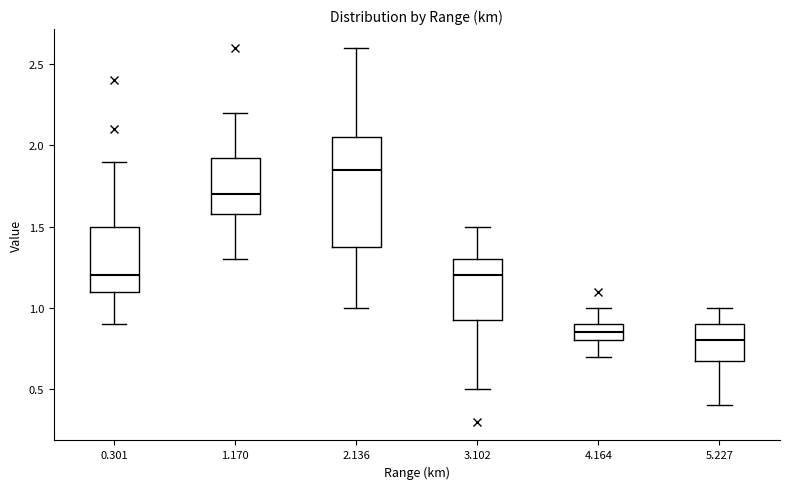

Reading left to right, read every box against the y-axis: the position of its median line, the range the box covers, and the ends of its whiskers. The values are not printed on the chart, so give them approximately, as read against the axis.

0.301: median 1.20, box 1.10 to 1.50, whiskers 0.90 to 1.90
1.170: median 1.70, box 1.60 to 1.95, whiskers 1.30 to 2.20
2.136: median 1.85, box 1.40 to 2.05, whiskers 1.00 to 2.60
3.102: median 1.20, box 0.95 to 1.30, whiskers 0.50 to 1.50
4.164: median 0.85, box 0.80 to 0.90, whiskers 0.70 to 1.00
5.227: median 0.80, box 0.70 to 0.90, whiskers 0.40 to 1.00